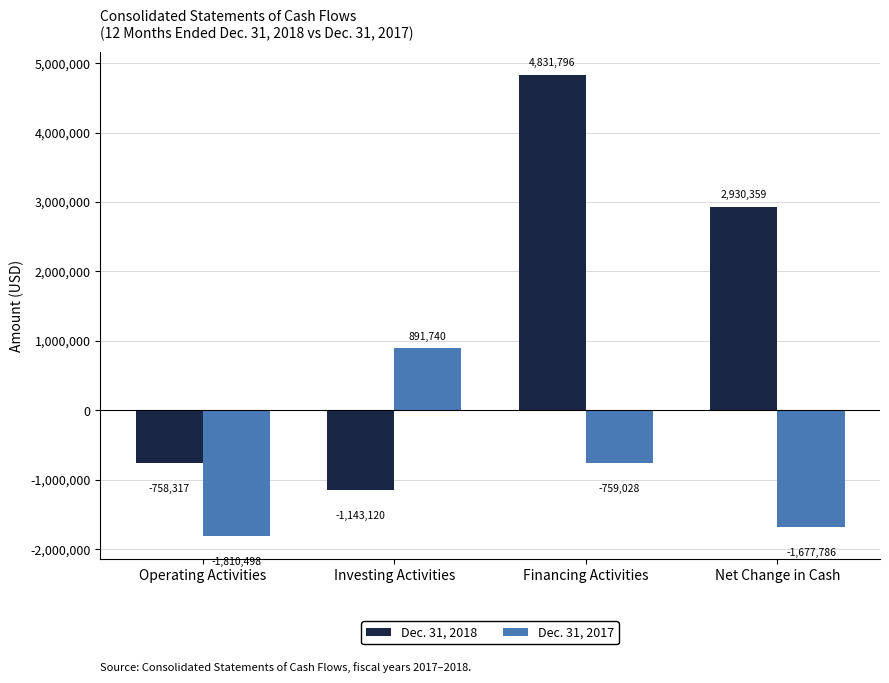

What is the smallest value displayed?

-1810498